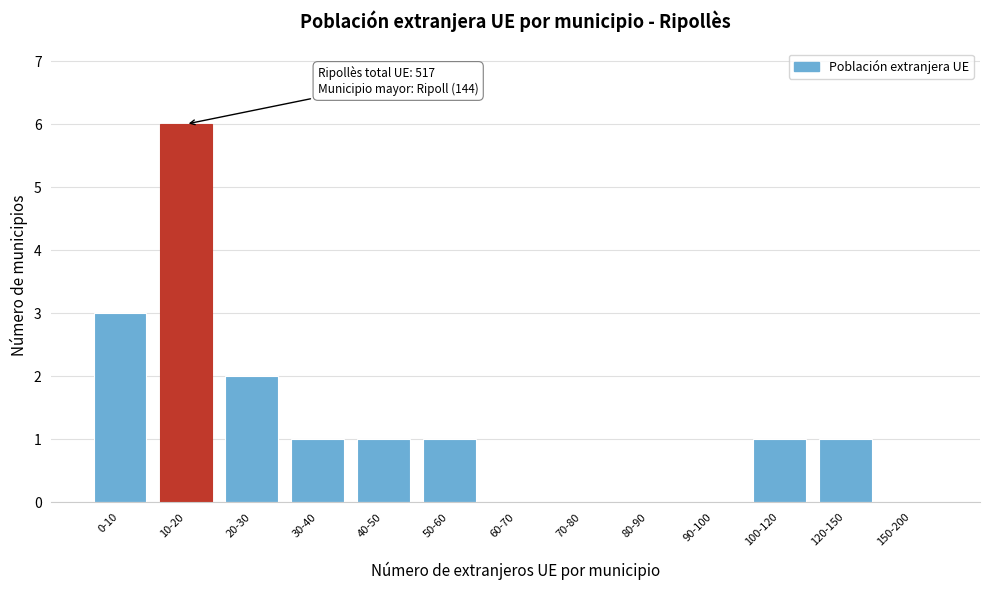

Reading left to right, list all the values displayed in this chart.

0-10=3	10-20=6	20-30=2	30-40=1	40-50=1	50-60=1	60-70=0	70-80=0	80-90=0	90-100=0	100-120=1	120-150=1	150-200=0